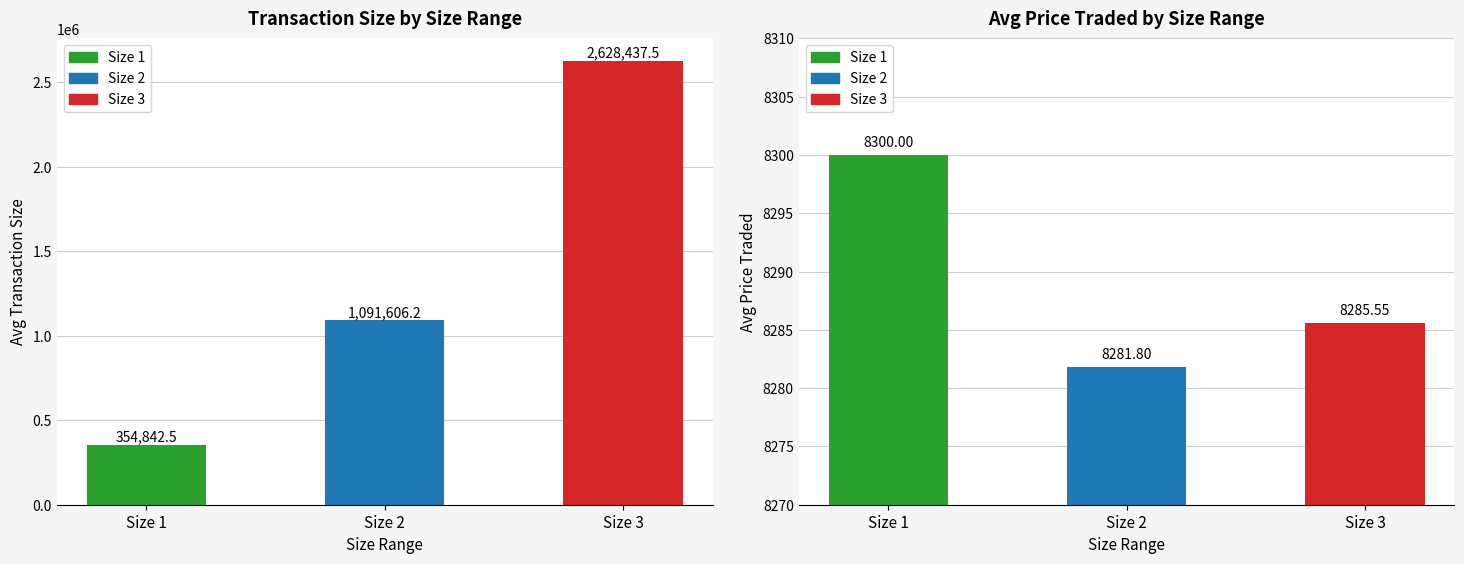

Reading left to right, list all the values displayed in this chart.

Avg Transaction Size: 354842.5	1091606.2	2628437.5
Avg Price Traded: 8300.0	8281.8	8285.5